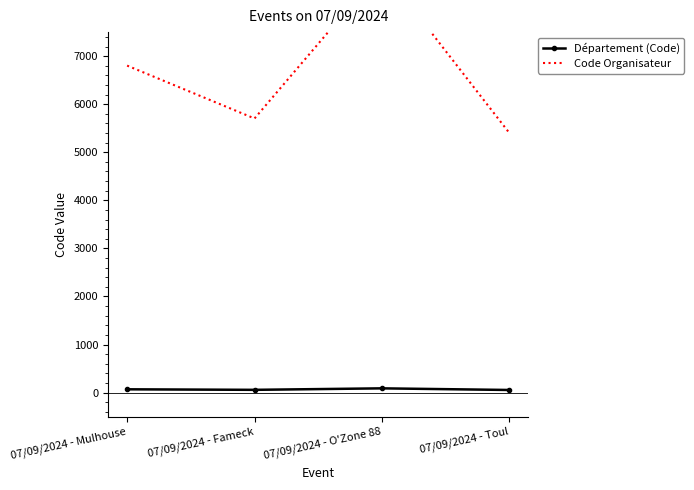

True or false: Département (Code) and Code Organisateur intersect in this chart.

False